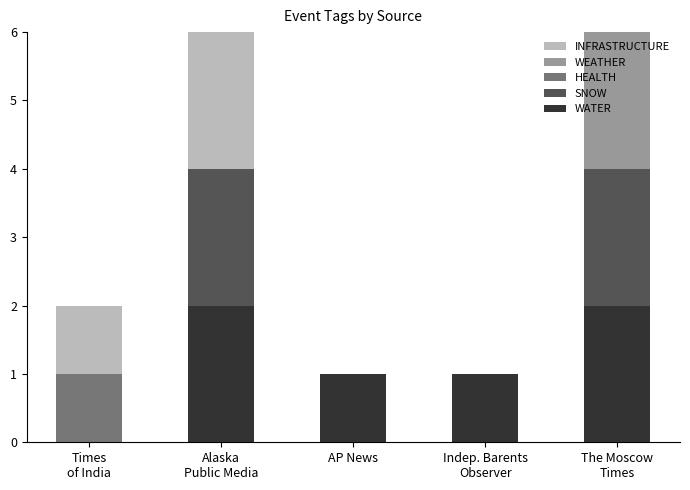

What is the label of the 3rd bar from the right?

AP News